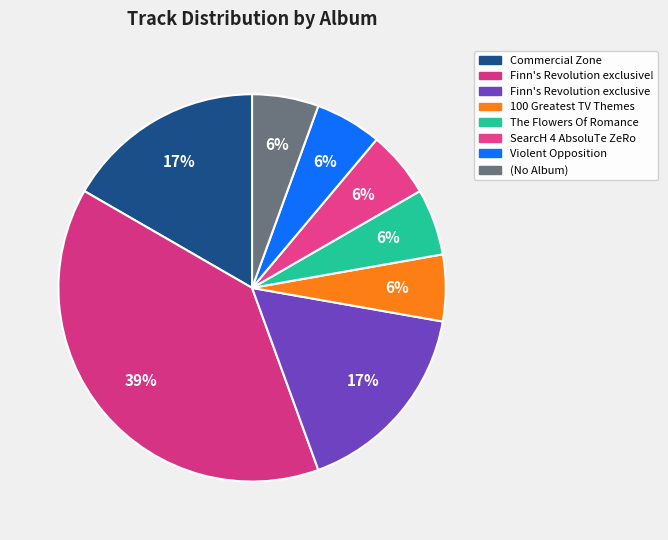

Which slice is the smallest?

100 Greatest TV Themes